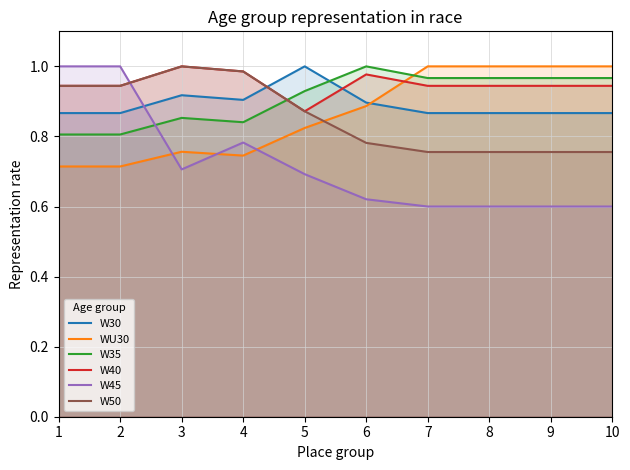

Where do W35 and WU30 first cross each other?

6 and 7